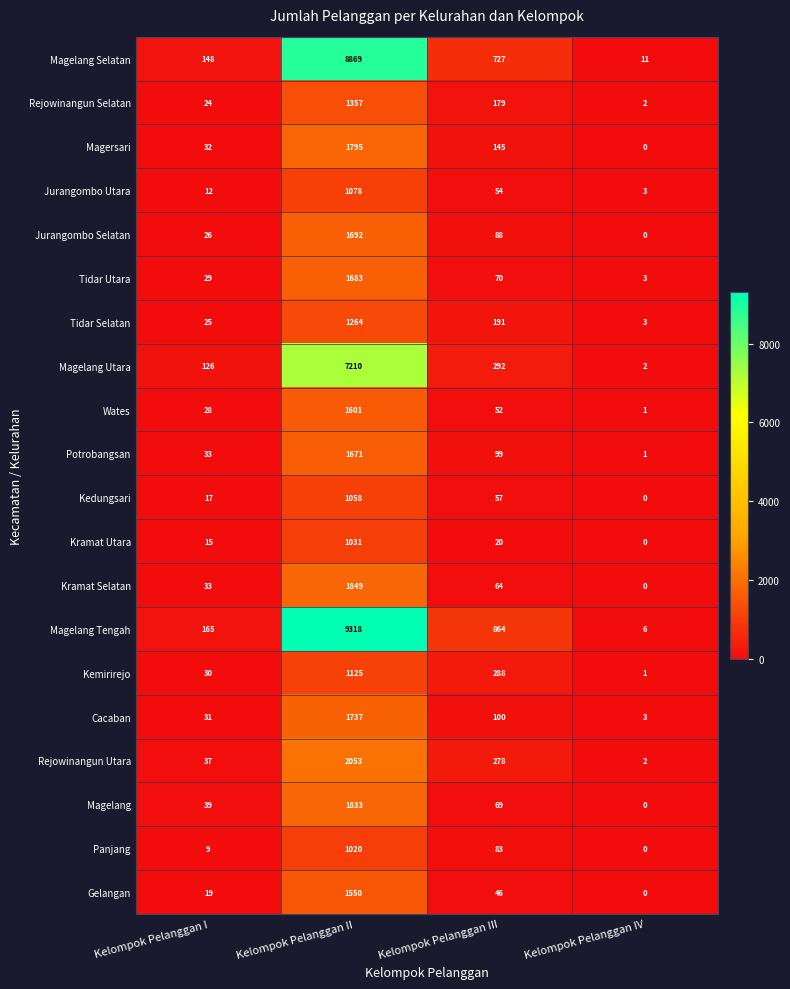

What is the approximate value of Magelang Utara at Kelompok Pelanggan I?

126